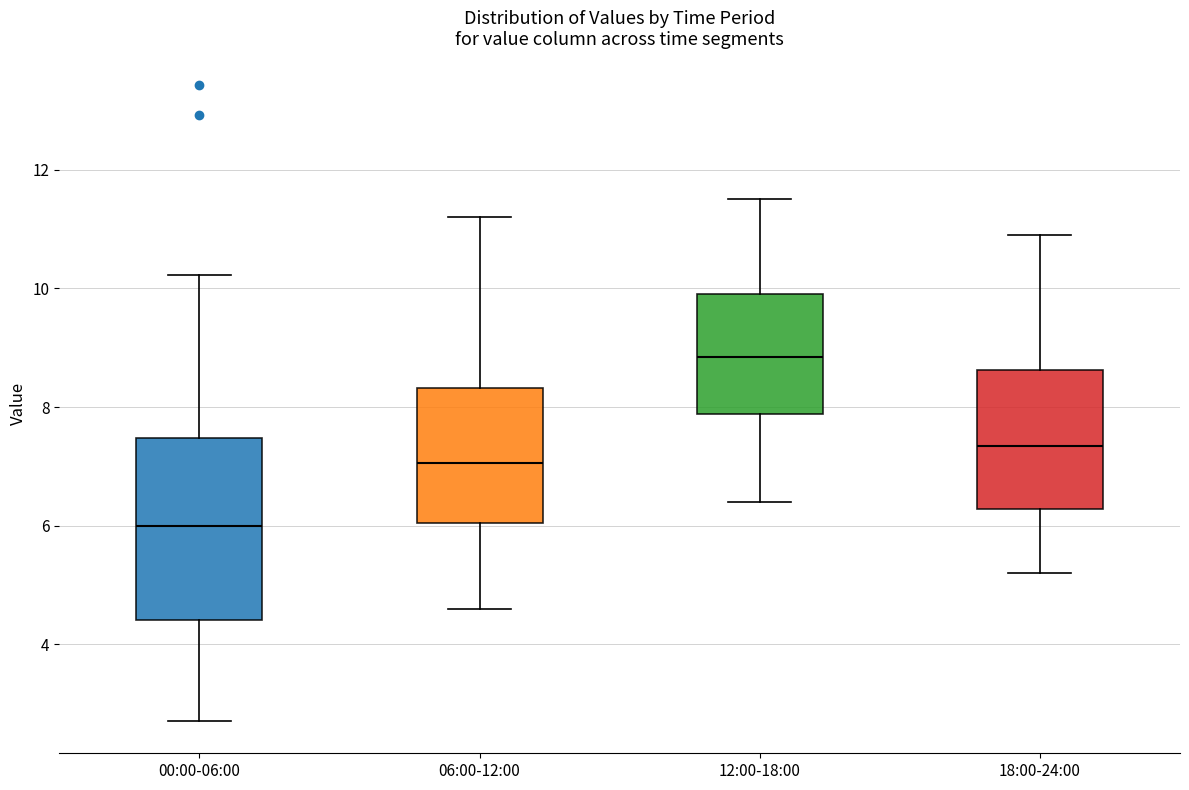

Where does the median line of the box for 00:00-06:00 sit on the y-axis? The values are not printed on the chart, so give them approximately, as read against the axis.

6.0